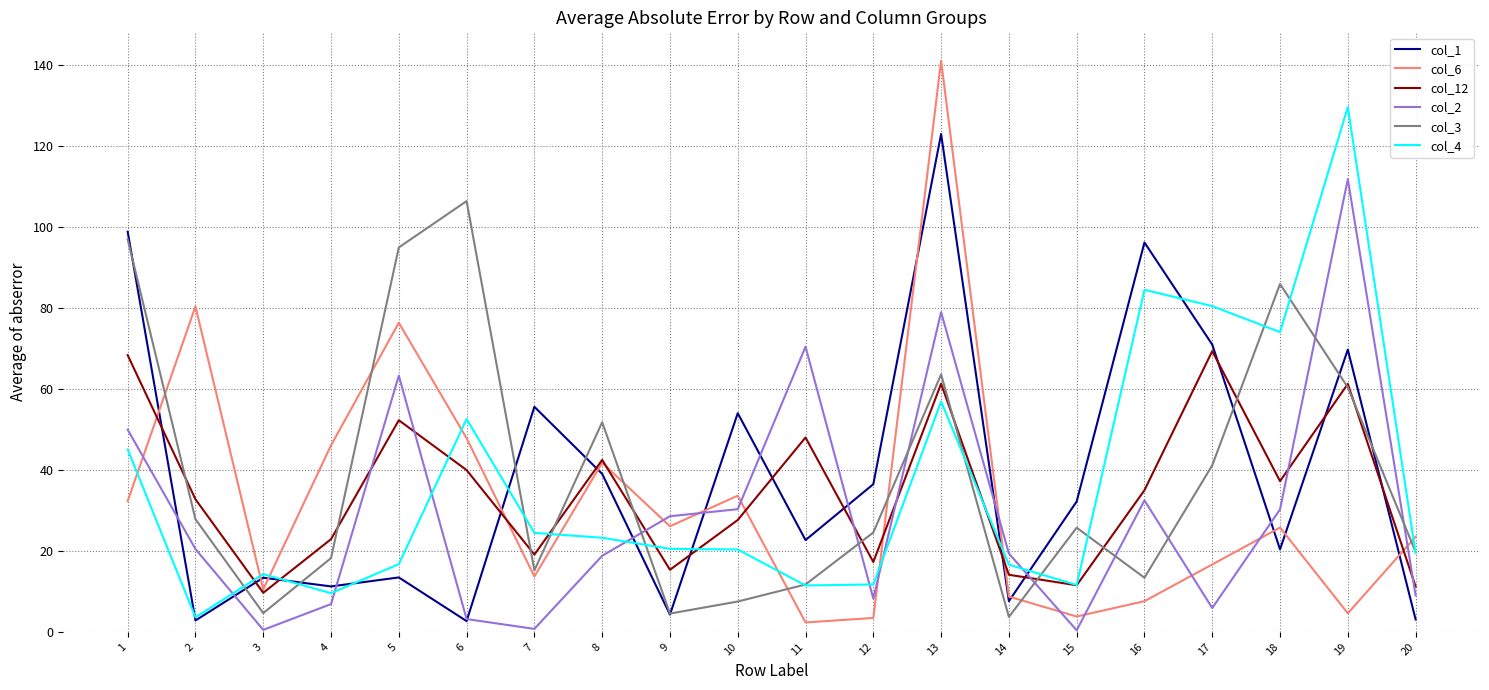

What is the difference between the col_4 values at 5 and 3?

2.5